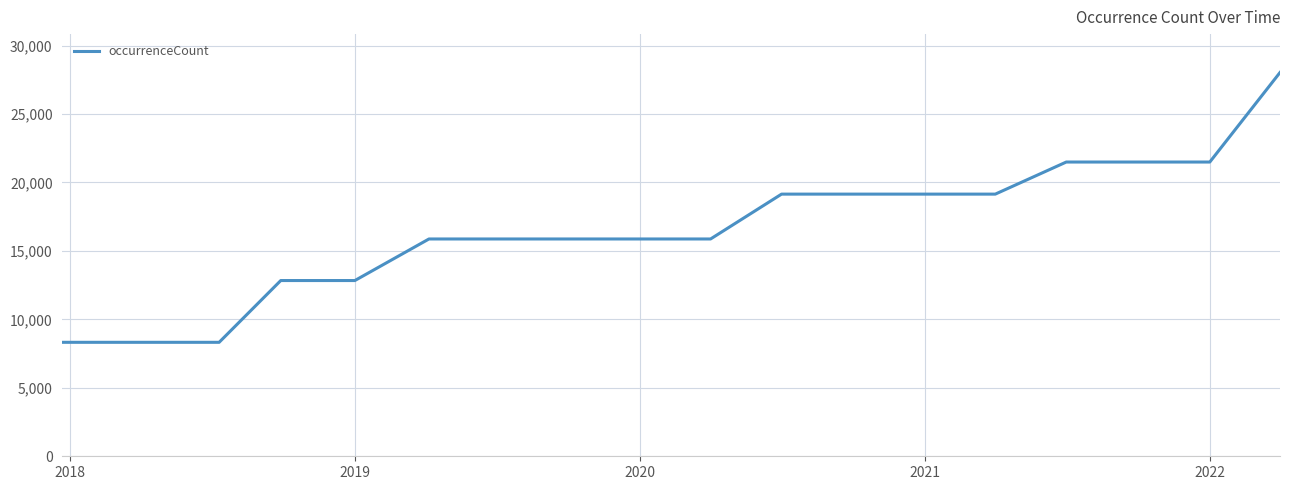

What is the difference between the maximum and minimum values?

19708